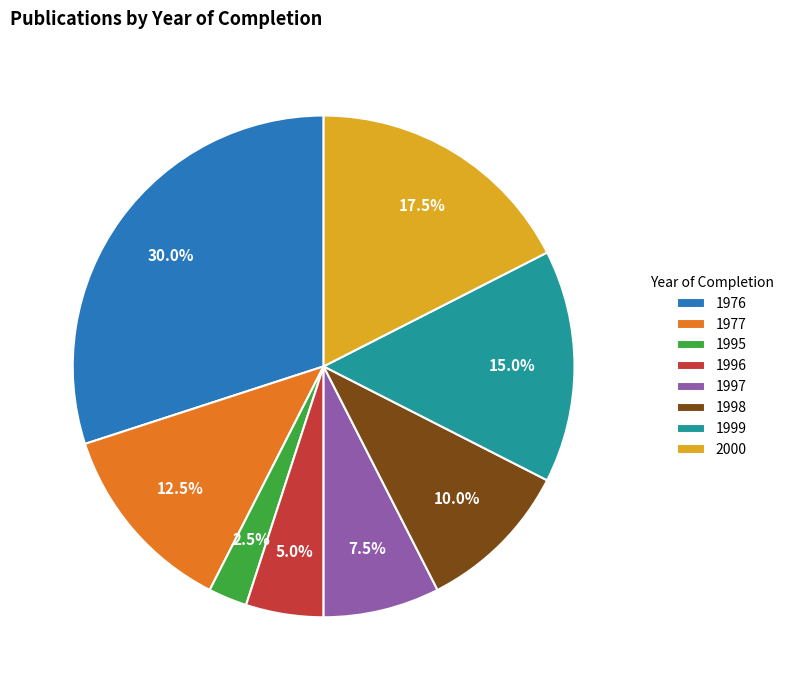

What is the largest slice in the pie chart?

1976